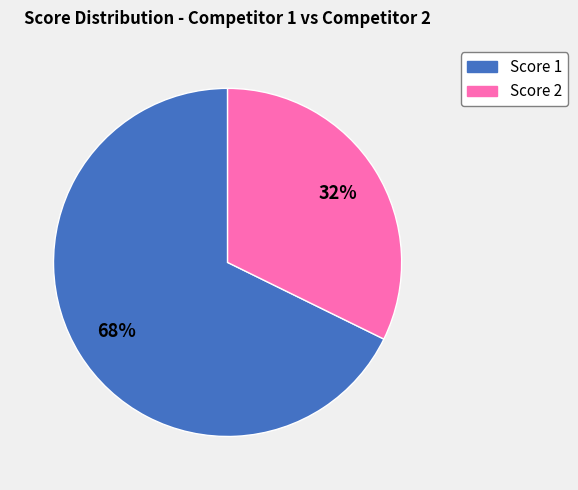

To the nearest percent, what is the average slice percentage?

50%